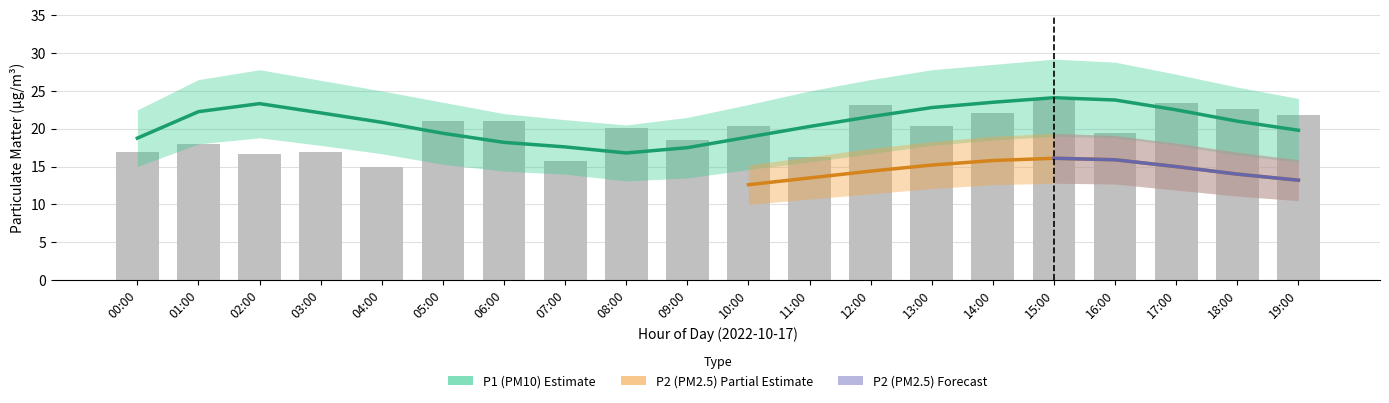

What is the value of the P1_upper bar at the 12th from the left?

25.0